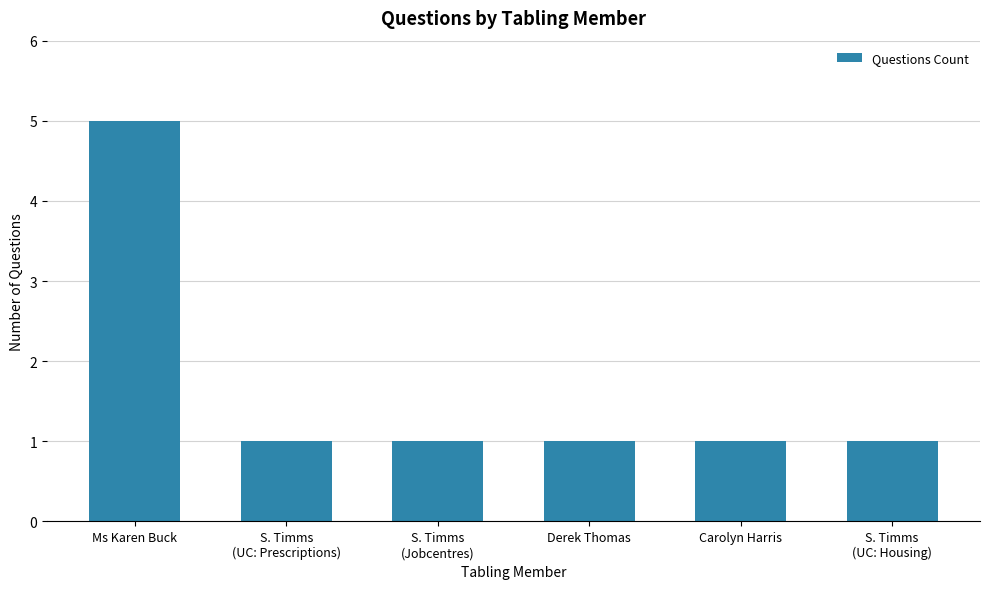

What value does the data have at Derek Thomas?

1